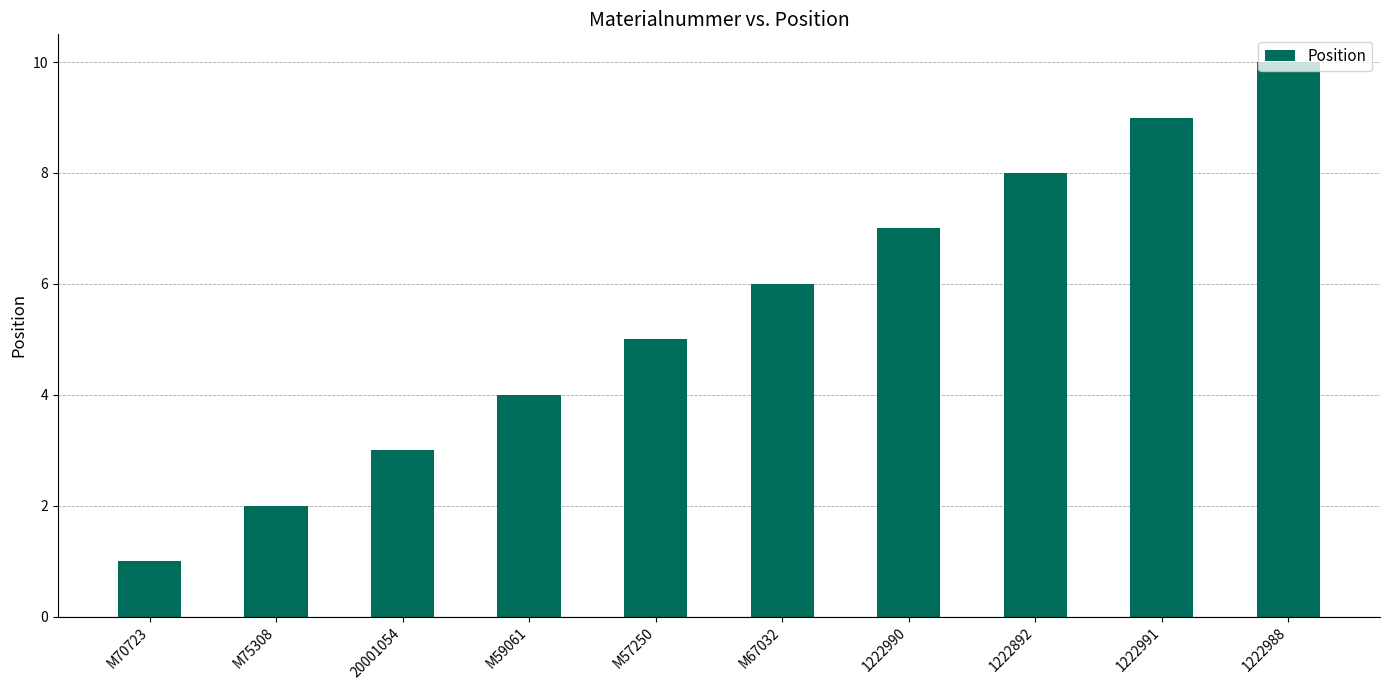

What is the difference between the values at 1222990 and 20001054?

4